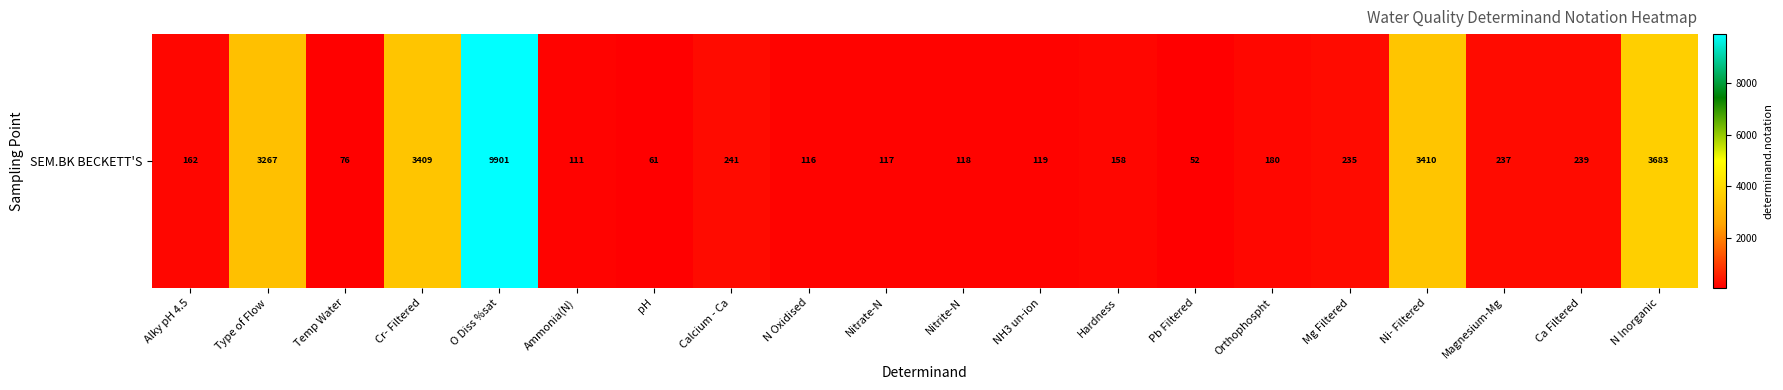

At which label is the value closest to 4976?

N Inorganic